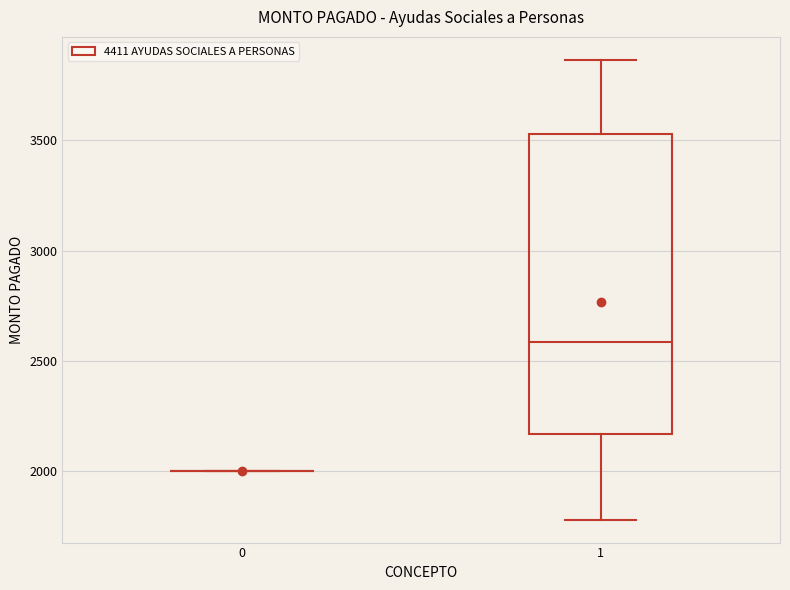

Reading left to right, read every box against the y-axis: the position of its median line, the range the box covers, and the ends of its whiskers. The values are not printed on the chart, so give them approximately, as read against the axis.

0: box collapsed to a line at 2000, whiskers 2000 to 2000
1: median 2600, box 2150 to 3550, whiskers 1800 to 3850